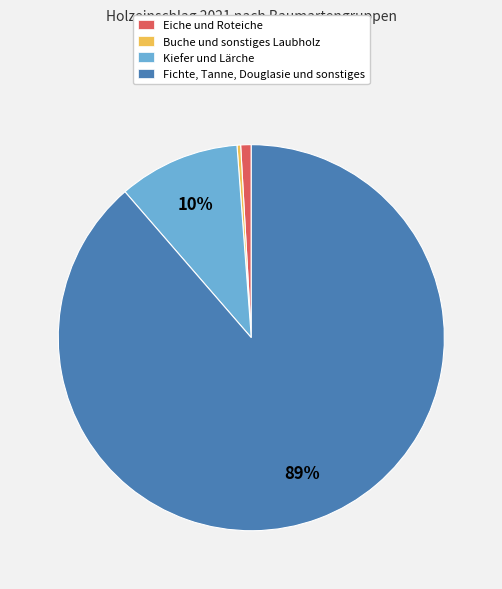

Rank the categories by value from lowest to highest.

Buche und sonstiges Laubholz, Eiche und Roteiche, Kiefer und Lärche, Fichte, Tanne, Douglasie und sonstiges